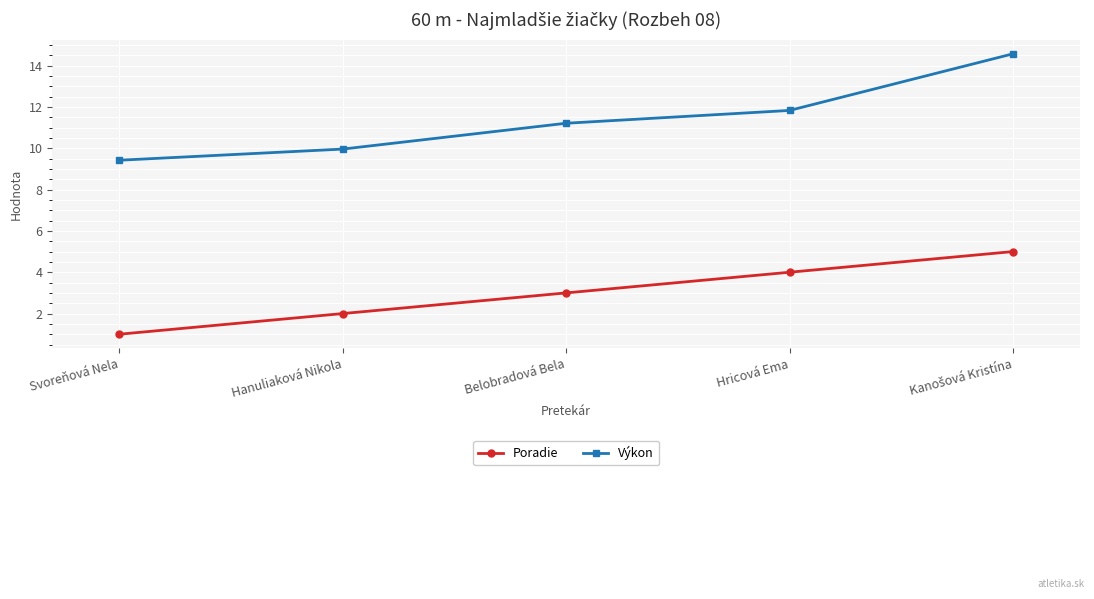

How many values in the Poradie series are below 3?

2